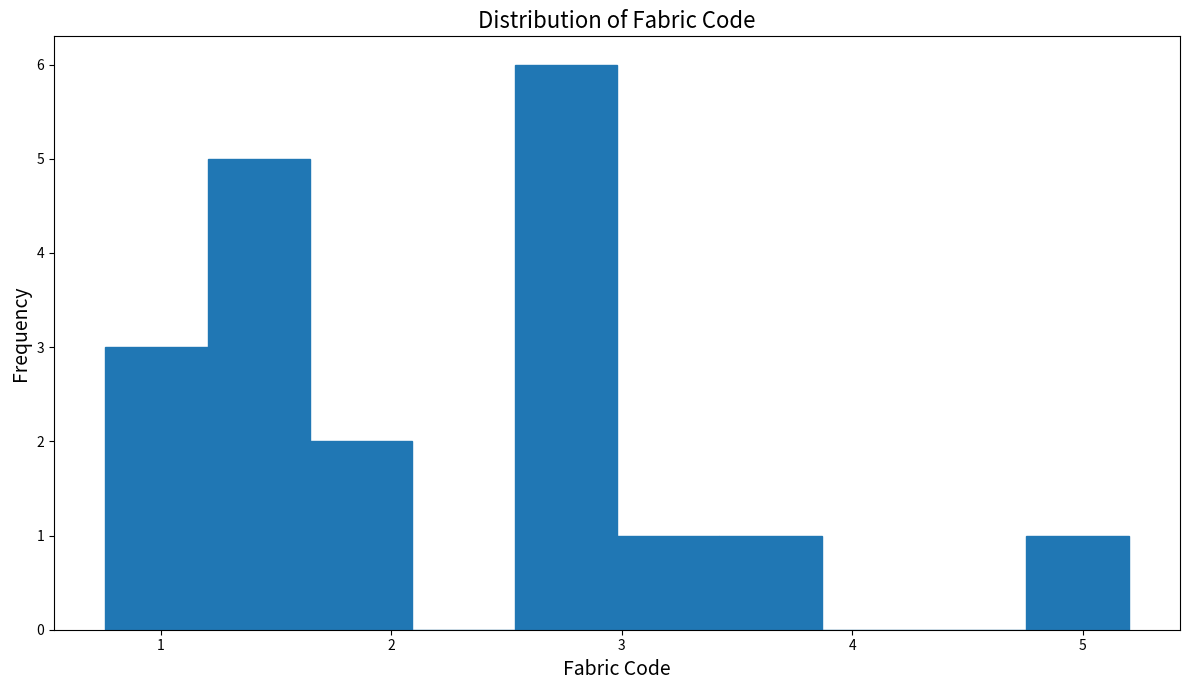

Which range on the x-axis has the tallest bar?

2.5 to 3.0